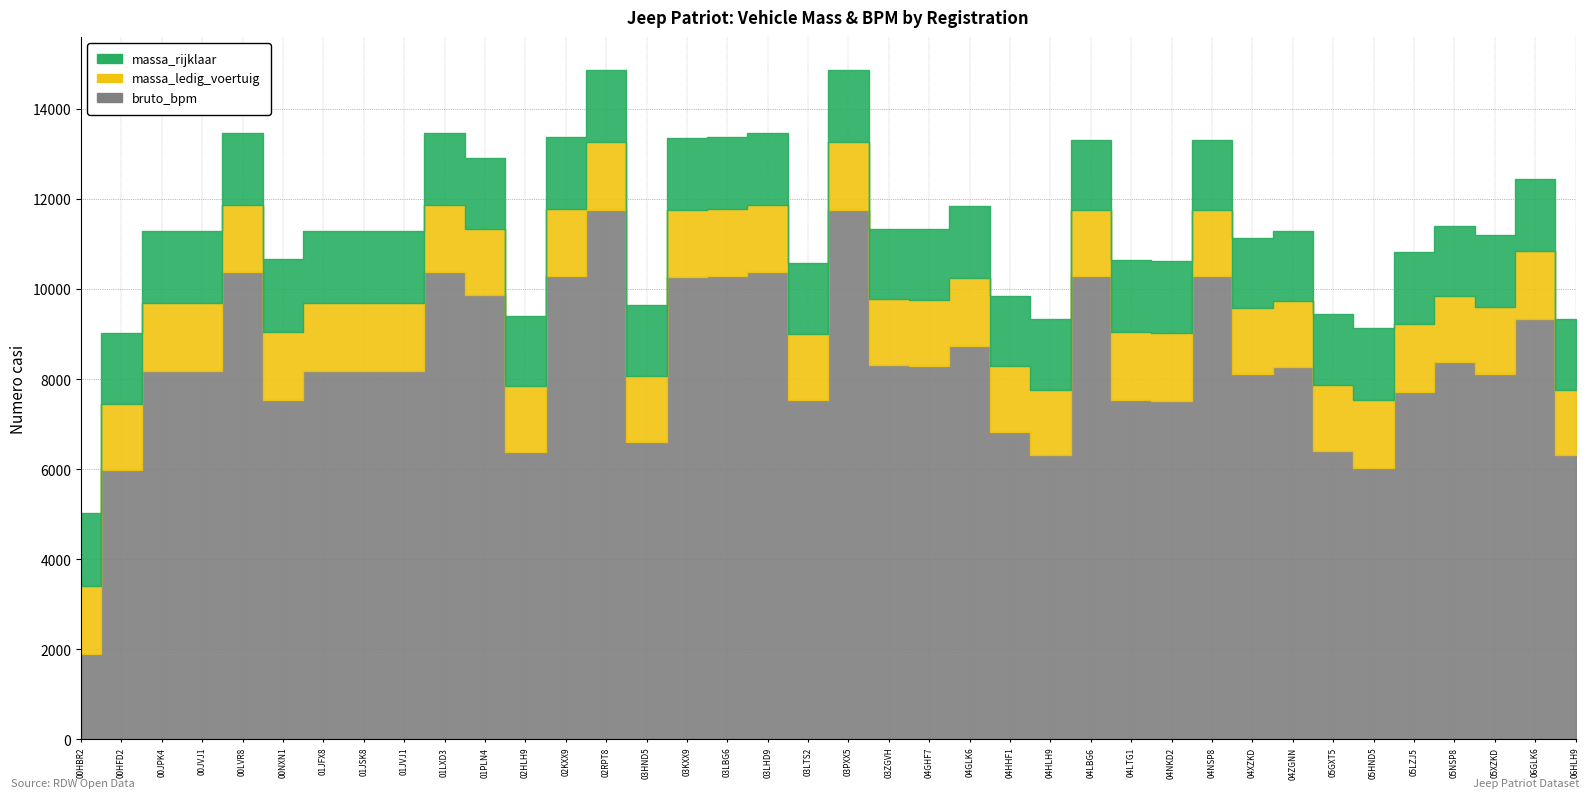

What are all the series names shown in the legend?

massa_ledig_voertuig, massa_rijklaar, bruto_bpm